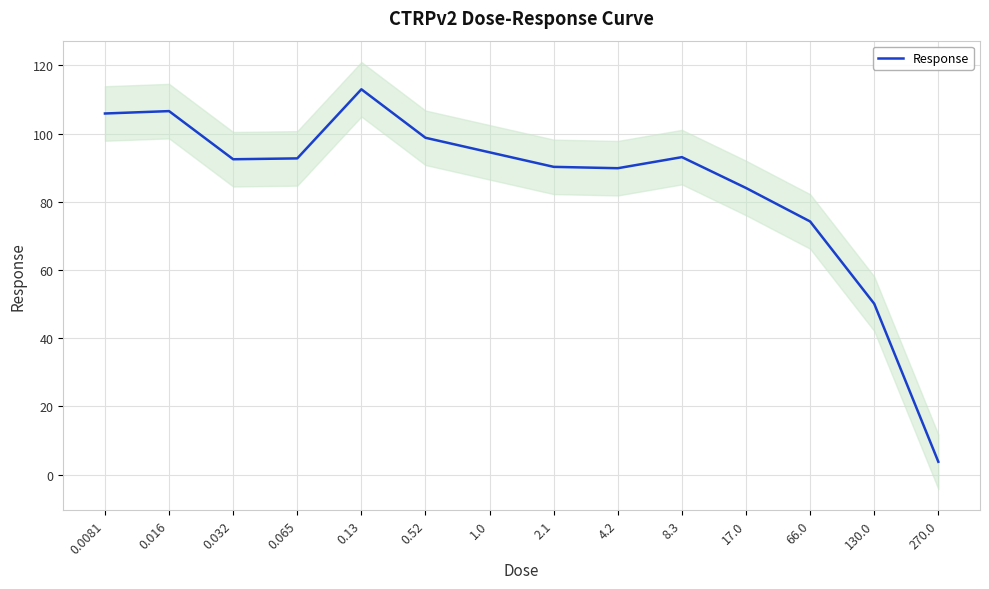

What is the difference between the values at 0.065 and 4.2?

2.9